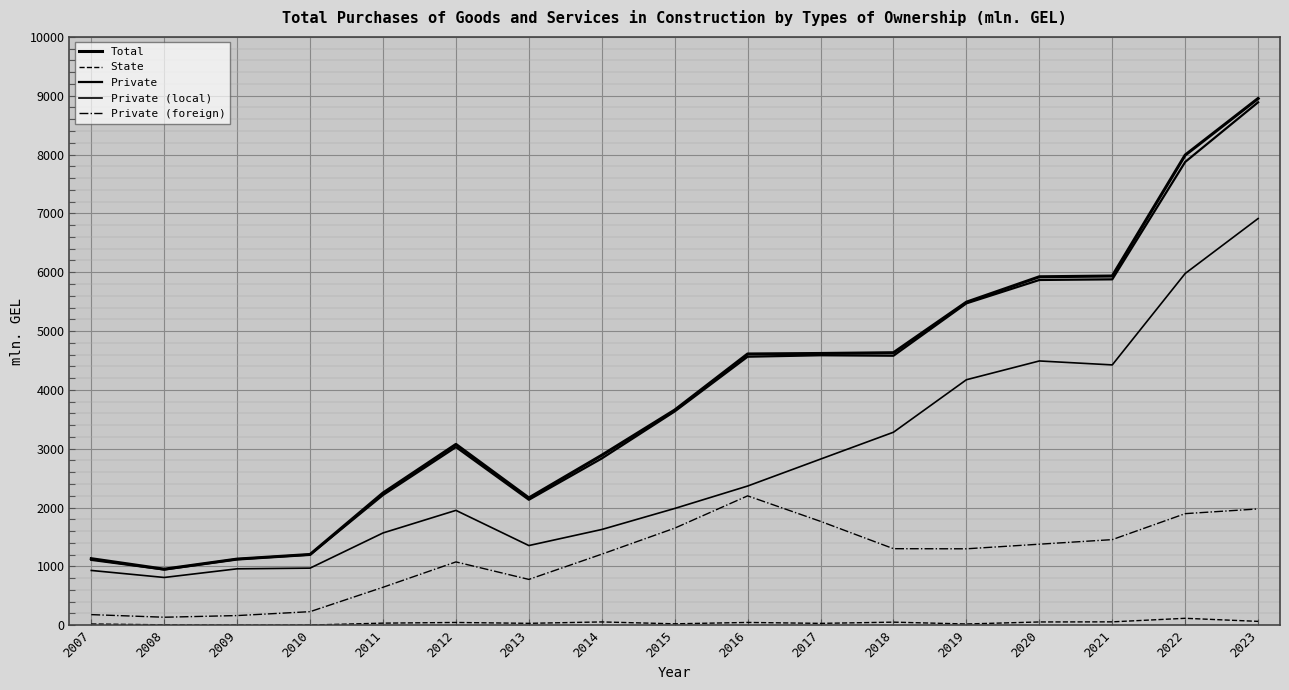

Does the chart display data point markers on the line(s)?

No